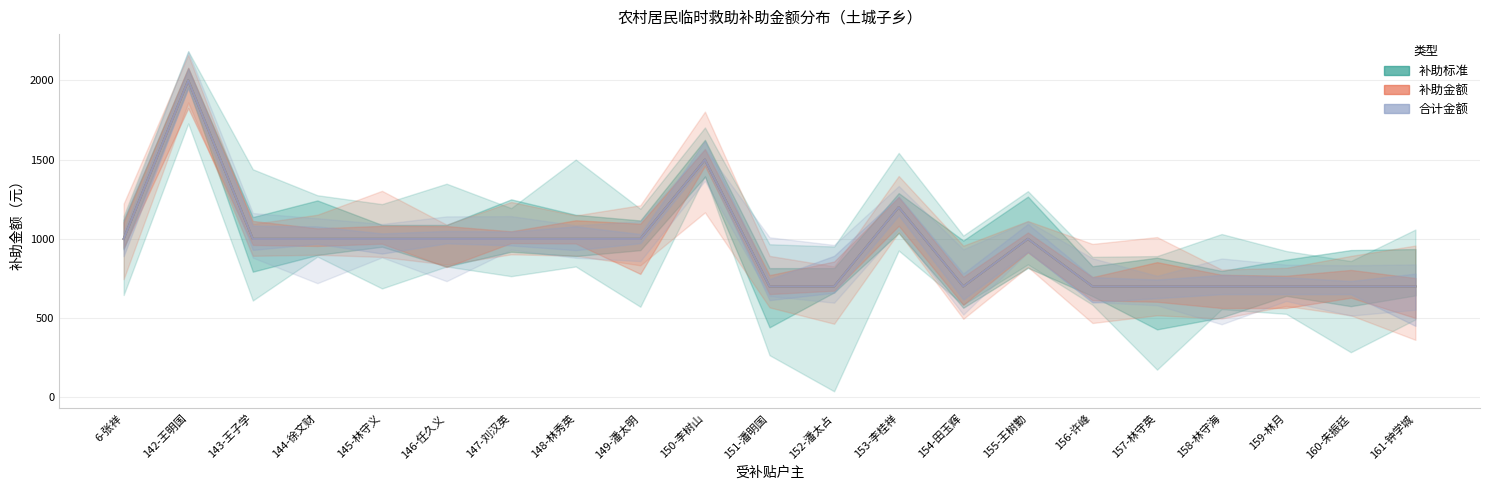

True or false: 补助标准 and 合计金额 cross at least once.

False